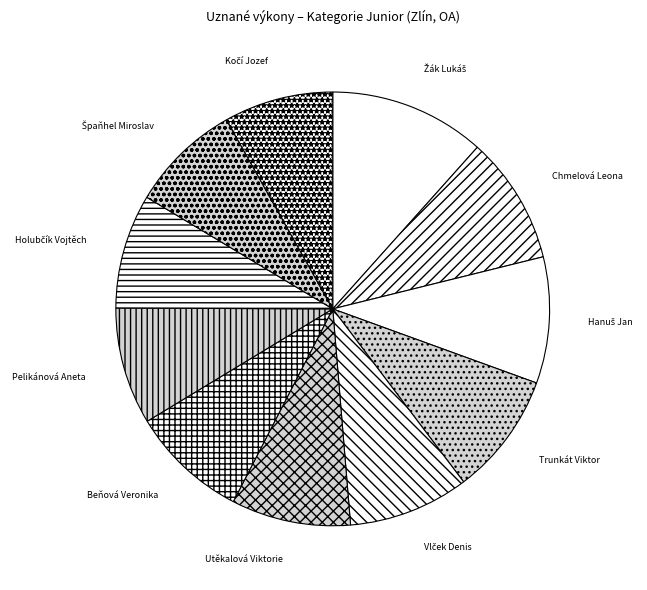

Is Trunkát Viktor the majority of the pie?

No